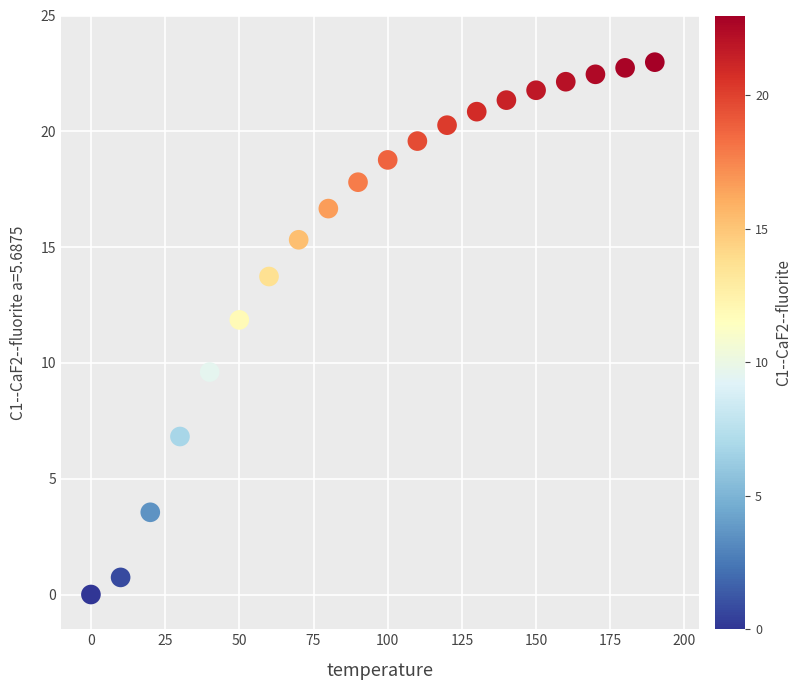

What is the range of Y values (max minus min)?

23.0